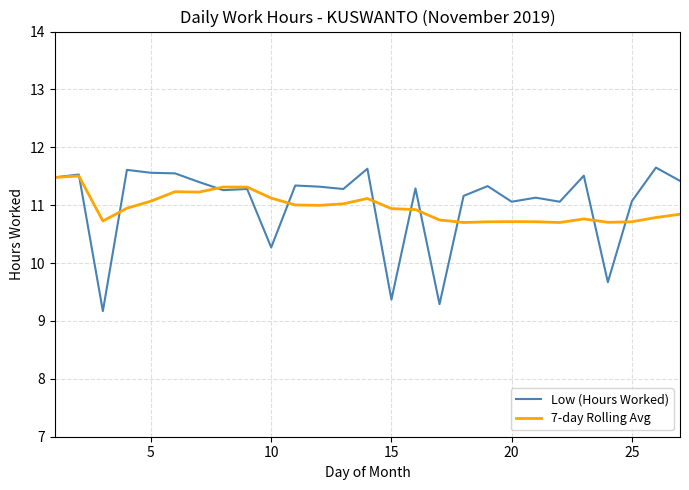

What is the highest value of the Low (Hours Worked) series?

11.7